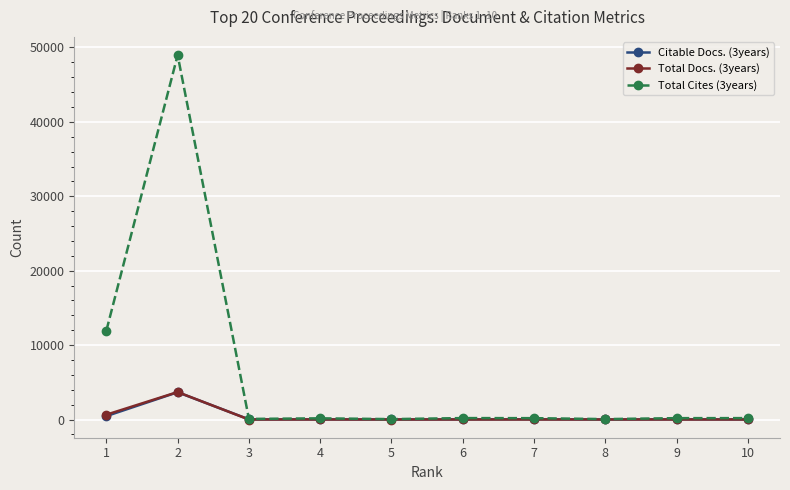

Which series has the largest range (max minus min)?

Total Cites (3years)